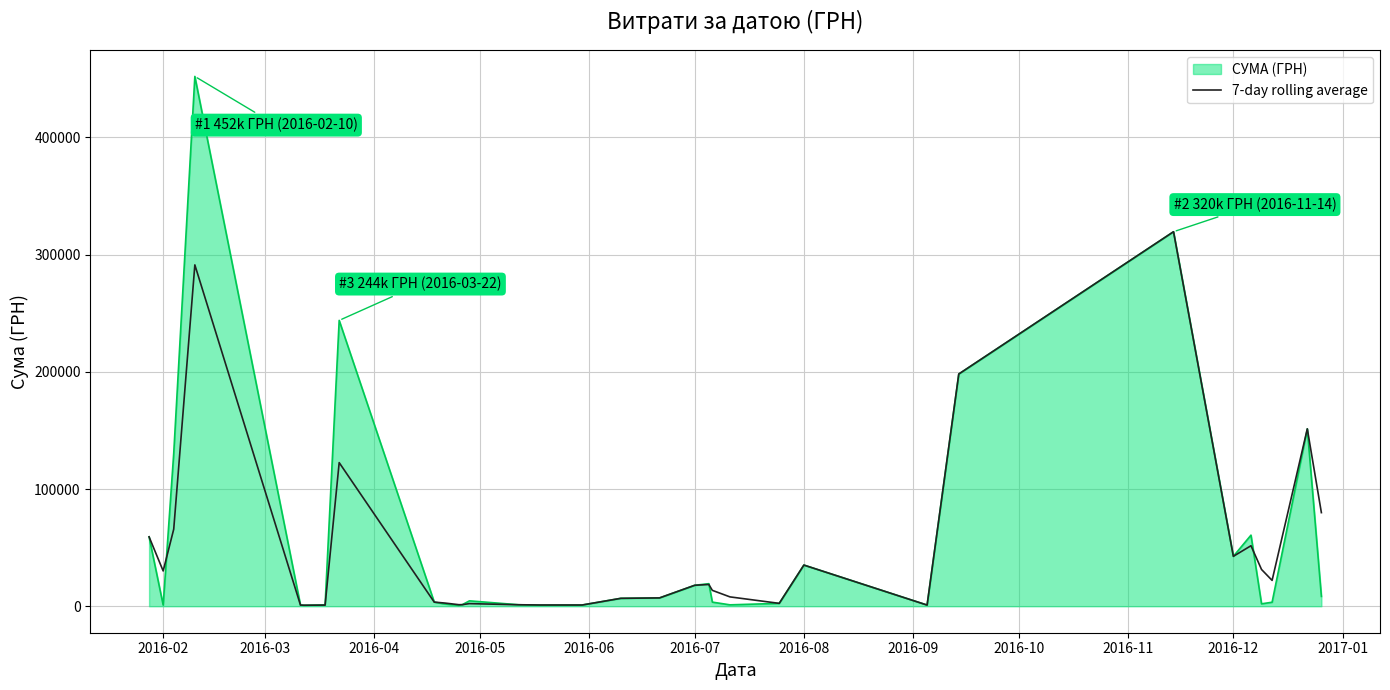

List the series in order of their peak value, lowest first.

7-day rolling average, СУМА (ГРН)